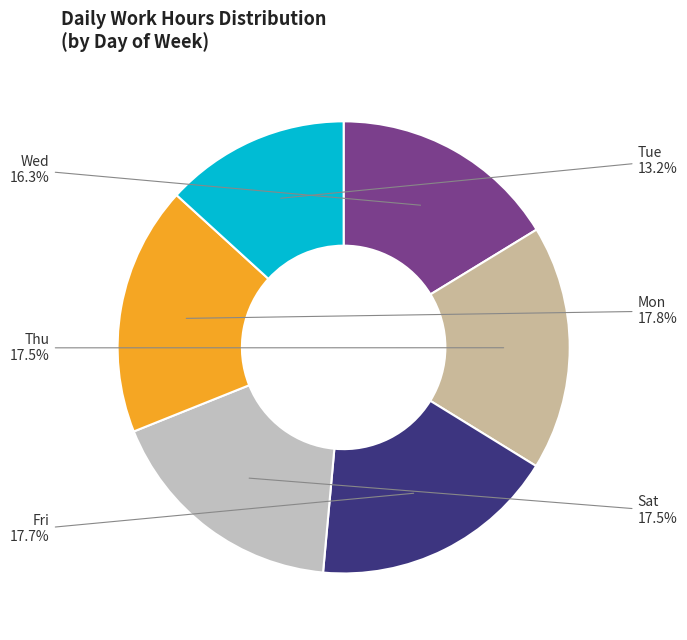

Does Sat represent more than half of the total?

No